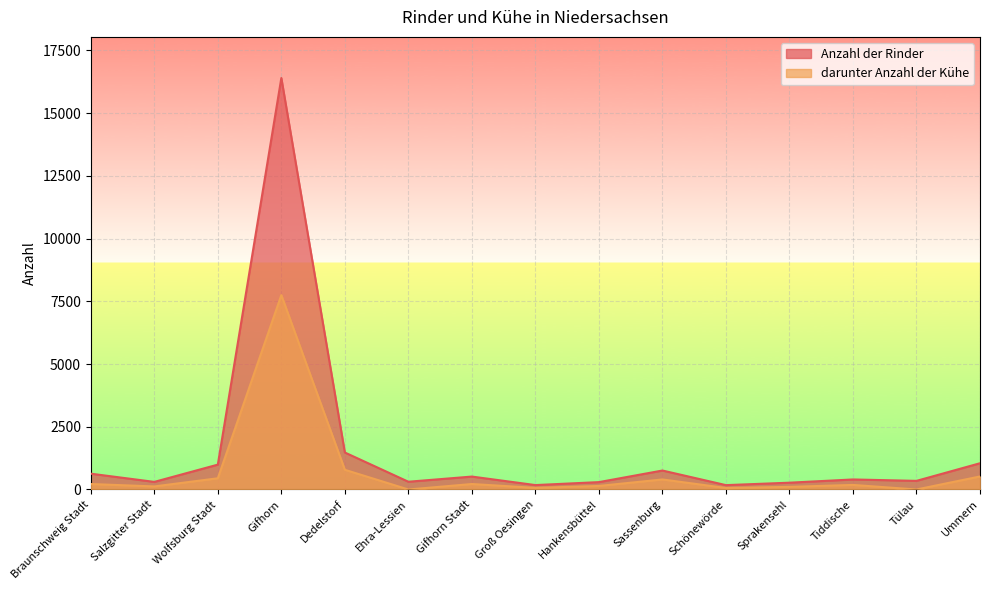

Reading left to right, list all the values displayed in this chart.

Anzahl der Rinder: 630	303	991	16399	1474	309	515	176	294	756	174	271	400	344	1046
darunter Anzahl der Kühe: 218	122	447	7747	785	0	218	65	141	400	61	104	182	0	519